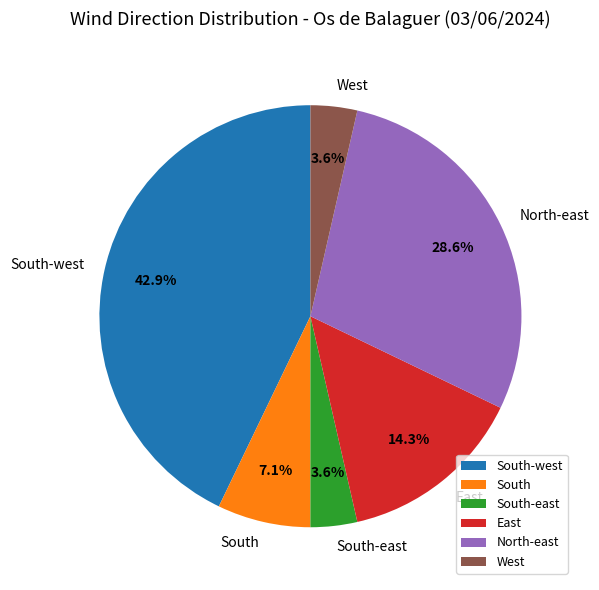

True or false: South-west accounts for 43% of the total.

True